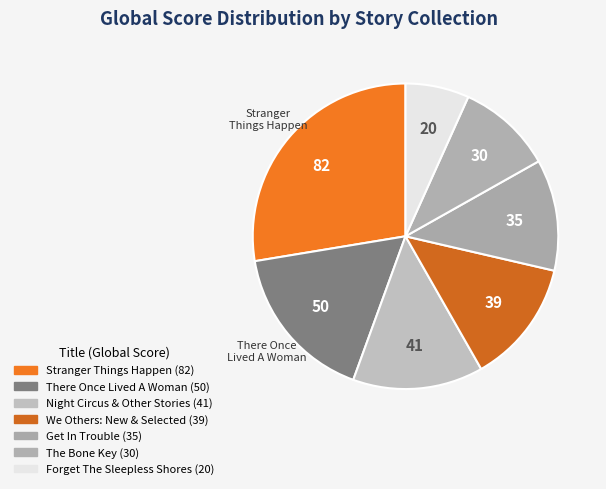

Which slice is the largest?

Stranger Things Happen